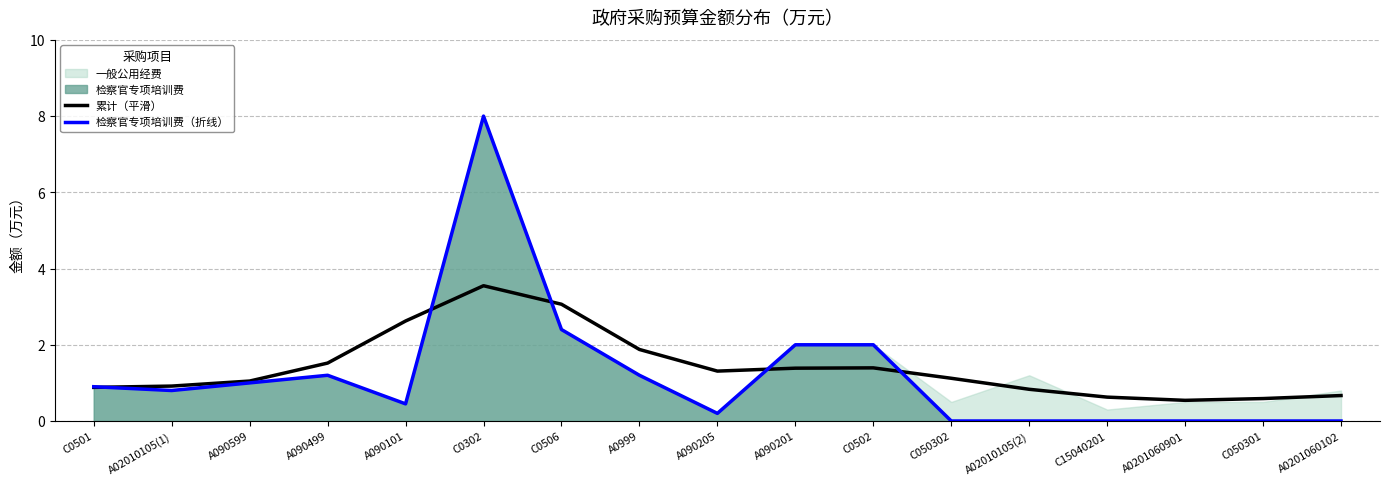

Reading right to left, transcribe all the data shown in this chart.

累计（平滑）: A0201060102=0.7	C050301=0.6	A0201060901=0.5	C15040201=0.6	A02010105(2)=0.8	C050302=1.1	C0502=1.4	A090201=1.4	A090205=1.3	A0999=1.9	C0506=3.1	C0302=3.5	A090101=2.6	A090499=1.5	A090599=1.0	A02010105(1)=0.9	C0501=0.9
检察官专项培训费（折线）: A0201060102=0.0	C050301=0.0	A0201060901=0.0	C15040201=0.0	A02010105(2)=0.0	C050302=0.0	C0502=2.0	A090201=2.0	A090205=0.2	A0999=1.2	C0506=2.4	C0302=8.0	A090101=0.5	A090499=1.2	A090599=1.0	A02010105(1)=0.8	C0501=0.9